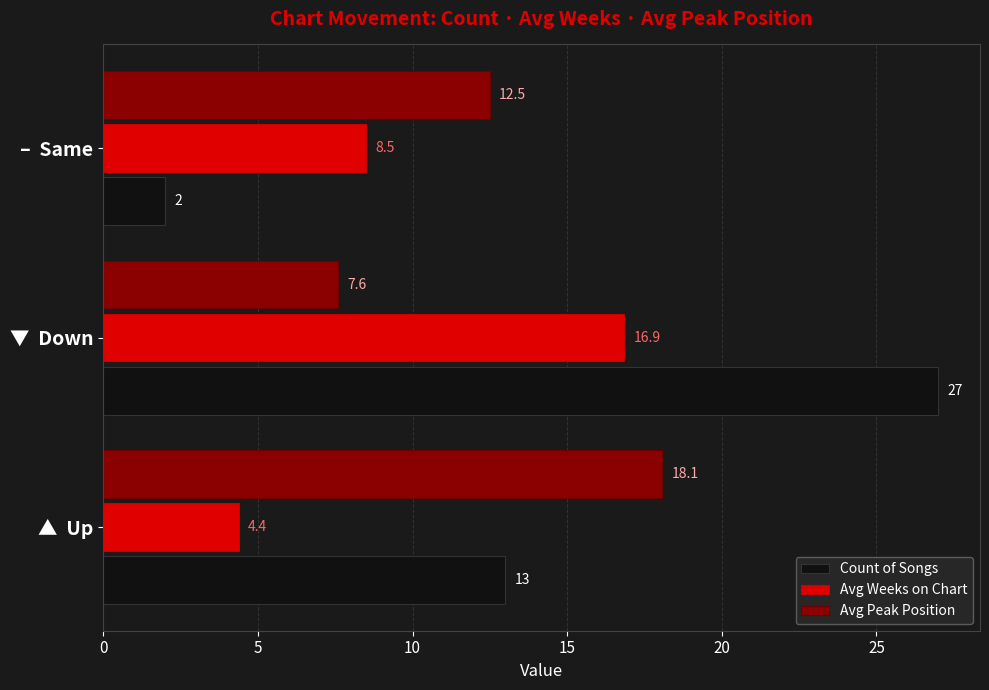

At how many categories does at least one series exceed 13?

2